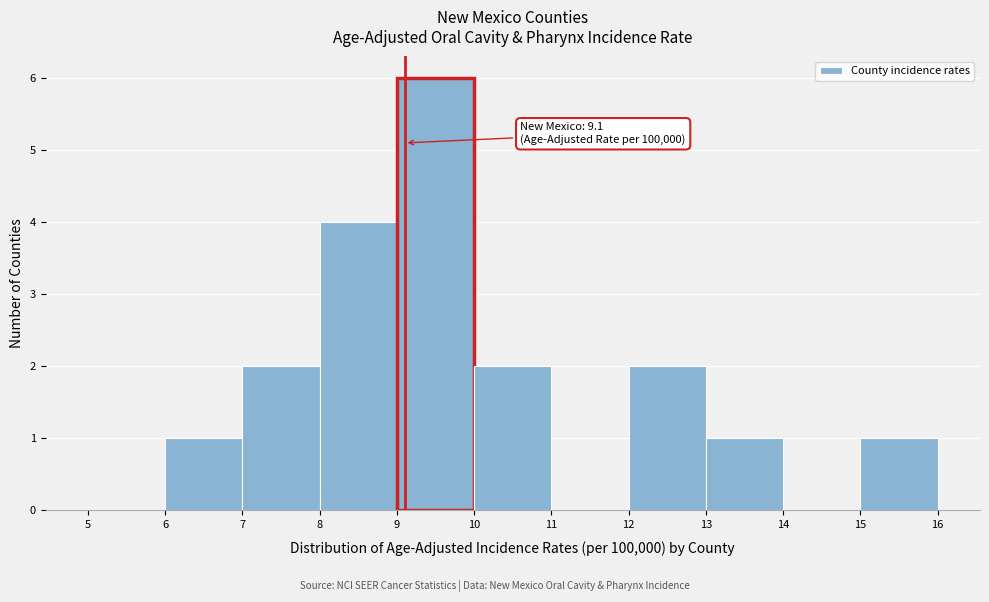

Which range on the x-axis has the tallest bar?

9 to 10